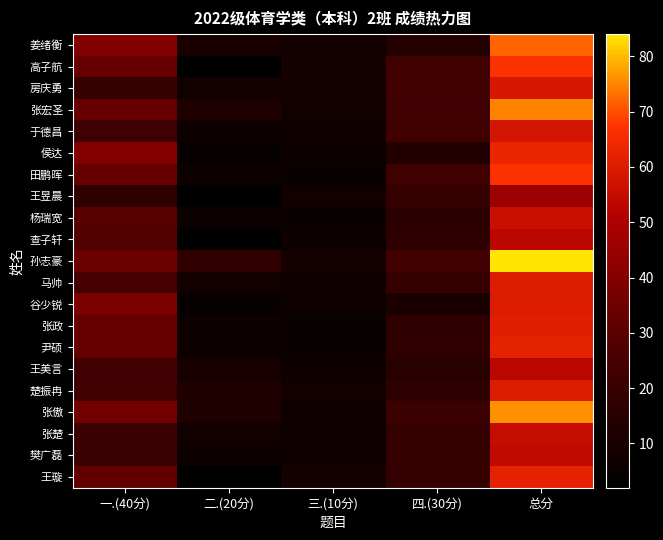

Reading right to left, list all the values displayed in this chart.

姜绪衡: 总分=72	四.(30分)=14	三.(10分)=8	二.(20分)=10	一.(40分)=40
高子航: 总分=67	四.(30分)=23	三.(10分)=9	二.(20分)=2	一.(40分)=33
房庆勇: 总分=59	四.(30分)=23	三.(10分)=8	二.(20分)=8	一.(40分)=20
张宏圣: 总分=75	四.(30分)=22	三.(10分)=8	二.(20分)=12	一.(40分)=33
于德昌: 总分=58	四.(30分)=23	三.(10分)=7	二.(20分)=6	一.(40分)=22
侯达: 总分=63	四.(30分)=13	三.(10分)=6	二.(20分)=4	一.(40分)=40
田鹏晖: 总分=67	四.(30分)=23	三.(10分)=5	二.(20分)=6	一.(40分)=33
王昱晨: 总分=46	四.(30分)=19	三.(10分)=8	二.(20分)=2	一.(40分)=17
杨瑞宽: 总分=56	四.(30分)=16	三.(10分)=5	二.(20分)=6	一.(40分)=29
查子轩: 总分=53	四.(30分)=17	三.(10分)=6	二.(20分)=2	一.(40分)=28
孙志豪: 总分=84	四.(30分)=23	三.(10分)=9	二.(20分)=18	一.(40分)=34
马帅: 总分=60	四.(30分)=20	三.(10分)=7	二.(20分)=8	一.(40分)=25
谷少锐: 总分=60	四.(30分)=11	三.(10分)=7	二.(20分)=4	一.(40分)=38
张政: 总分=61	四.(30分)=17	三.(10分)=5	二.(20分)=6	一.(40分)=33
尹硕: 总分=62	四.(30分)=18	三.(10分)=5	二.(20分)=6	一.(40分)=33
王美言: 总分=53	四.(30分)=15	三.(10分)=6	二.(20分)=10	一.(40分)=22
楚振冉: 总分=60	四.(30分)=17	三.(10分)=8	二.(20分)=12	一.(40分)=23
张傲: 总分=76	四.(30分)=21	三.(10分)=7	二.(20分)=12	一.(40分)=36
张楚: 总分=55	四.(30分)=19	三.(10分)=7	二.(20分)=8	一.(40分)=21
樊广磊: 总分=54	四.(30分)=20	三.(10分)=7	二.(20分)=6	一.(40分)=21
王璇: 总分=62	四.(30分)=19	三.(10分)=9	二.(20分)=2	一.(40分)=32